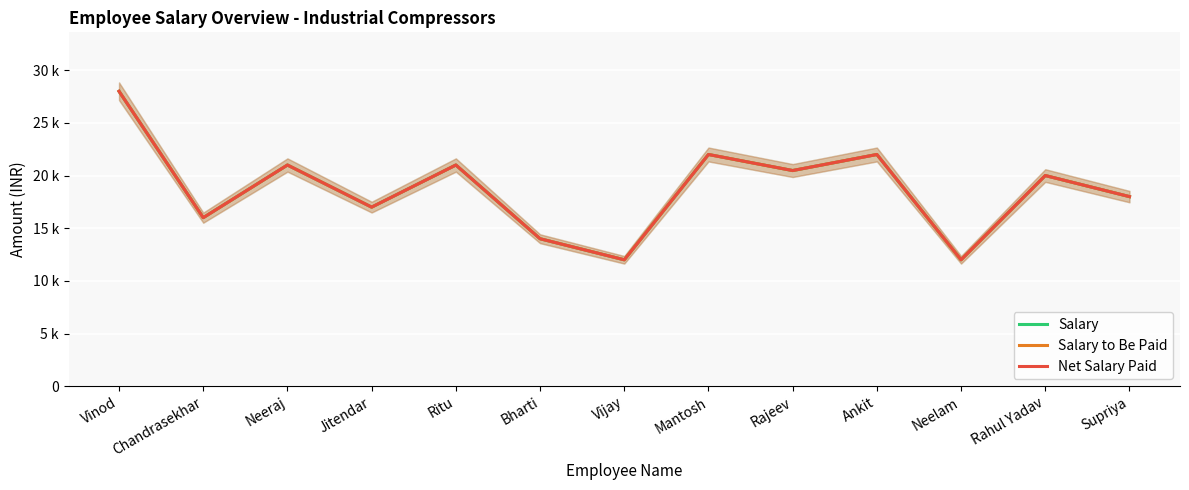

What position from the right is Bharti?

8